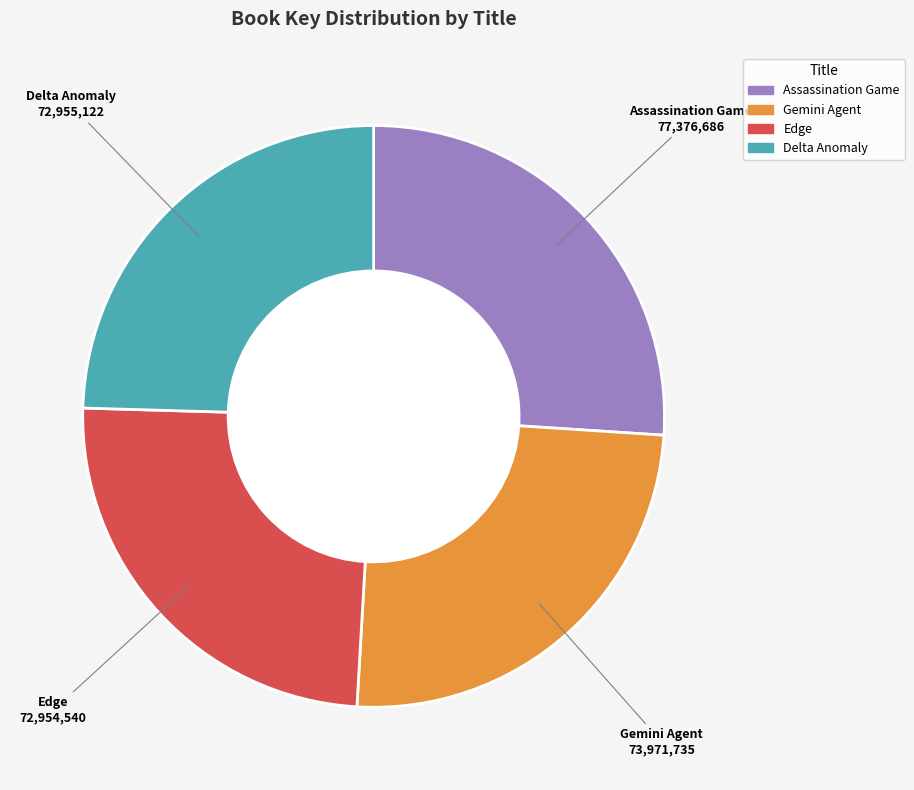

True or false: Delta Anomaly accounts for 25% of the total.

True